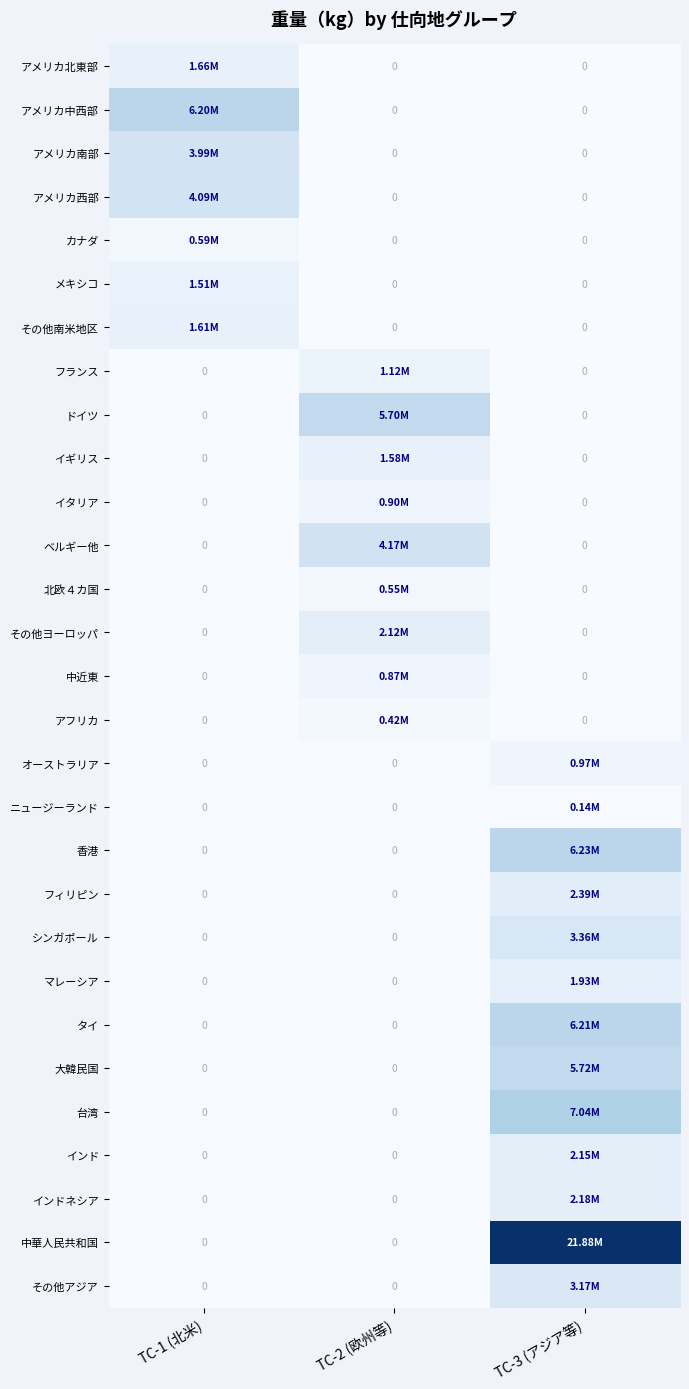

Which series has the largest range (max minus min)?

中華人民共和国